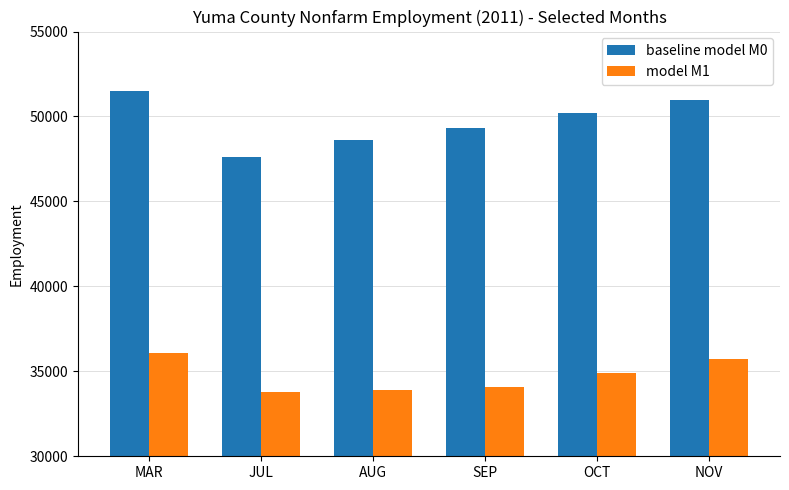

What is the sum of the baseline model M0 values at AUG and NOV?

99600